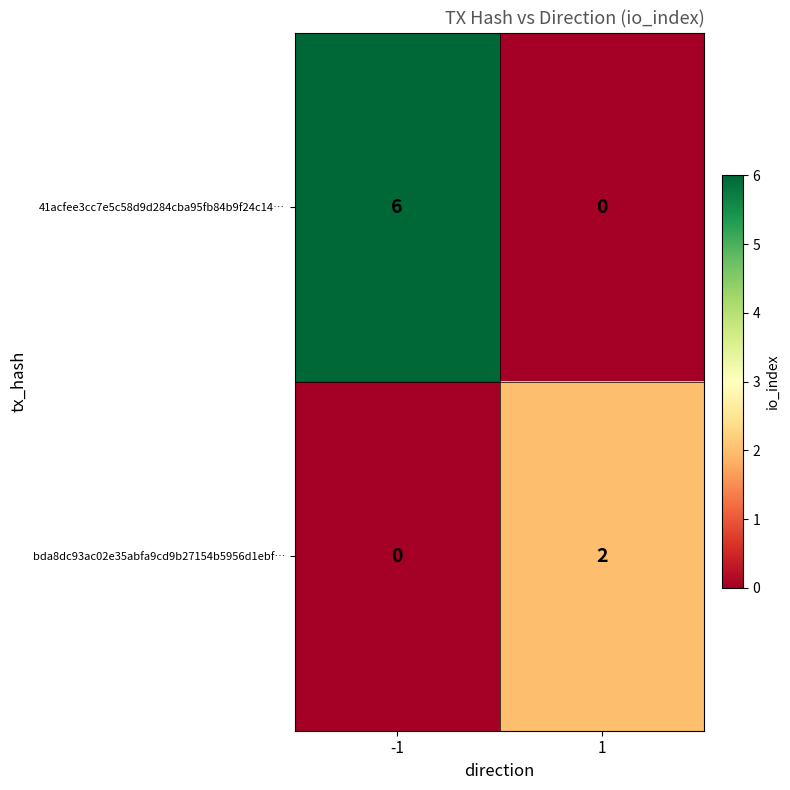

At -1, list the series in order from largest to smallest.

41acfee3cc7e5c58d9d284cba95fb84b9f24c14…, bda8dc93ac02e35abfa9cd9b27154b5956d1ebf…